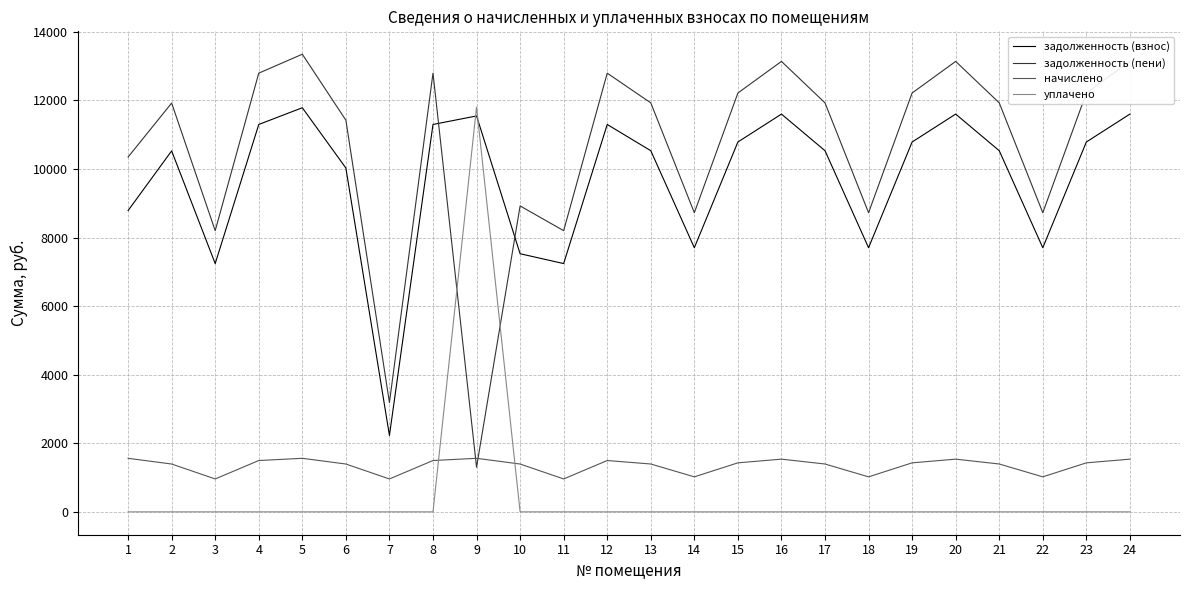

Does the chart have visible grid lines?

Yes